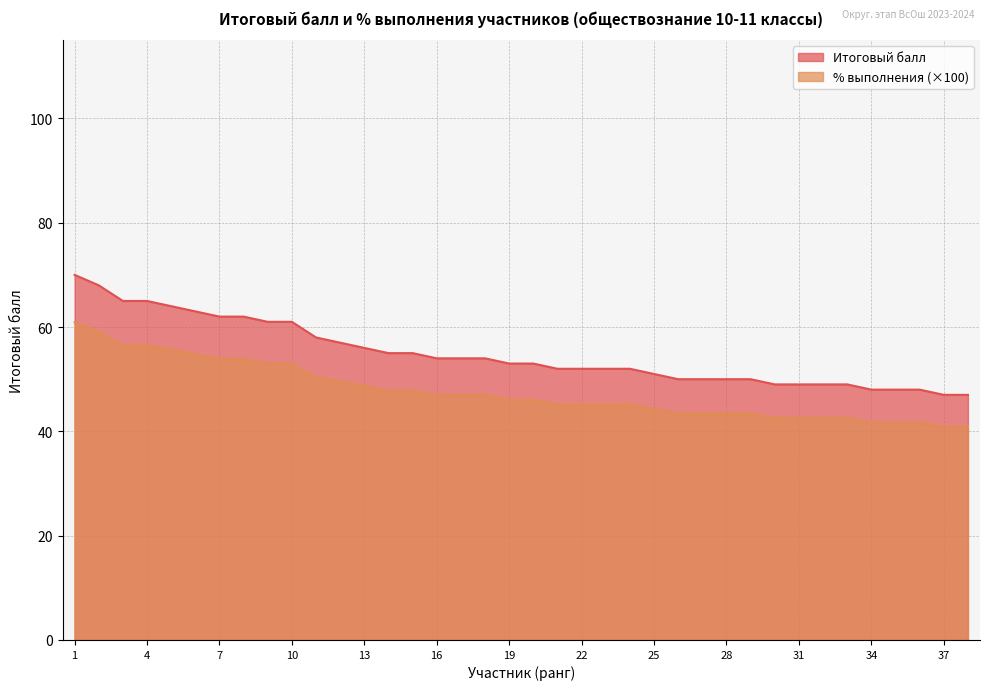

What is the total value across all series at 2?

127.1